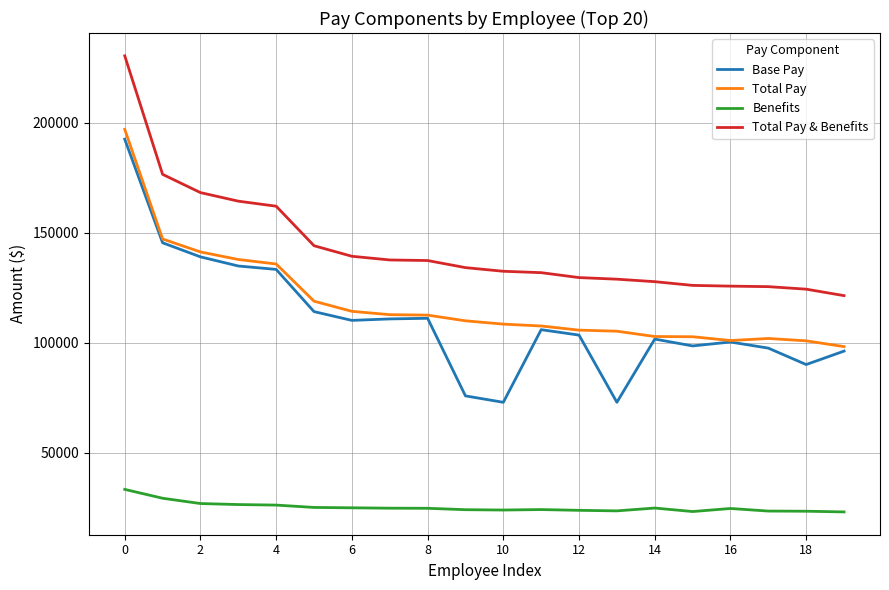

What is the maximum value for Benefits?

33381.4